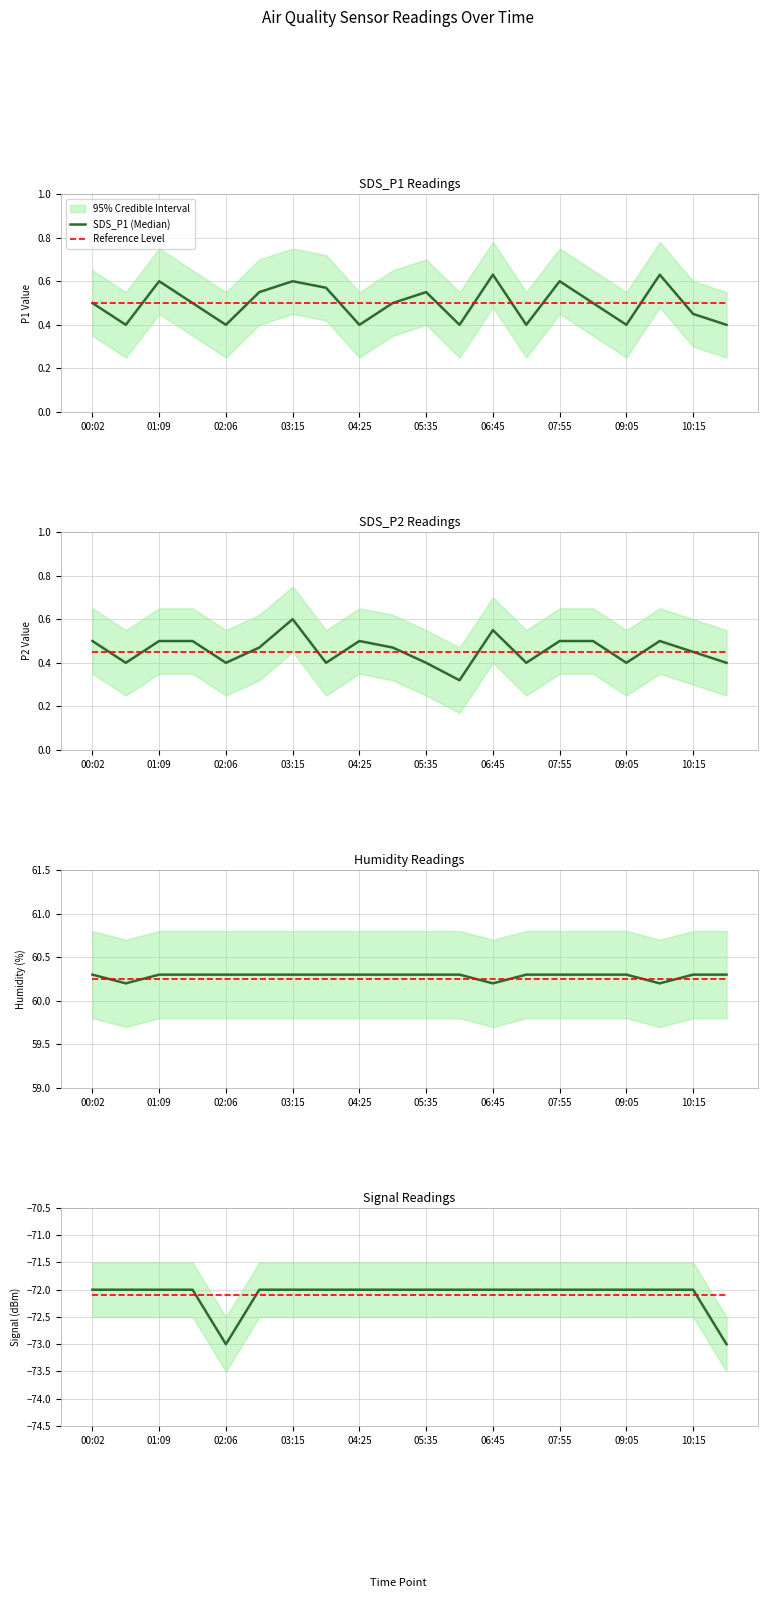

In SDS_P1 (Median), how many points are lower than both neighbors (excluding endpoints)?

6